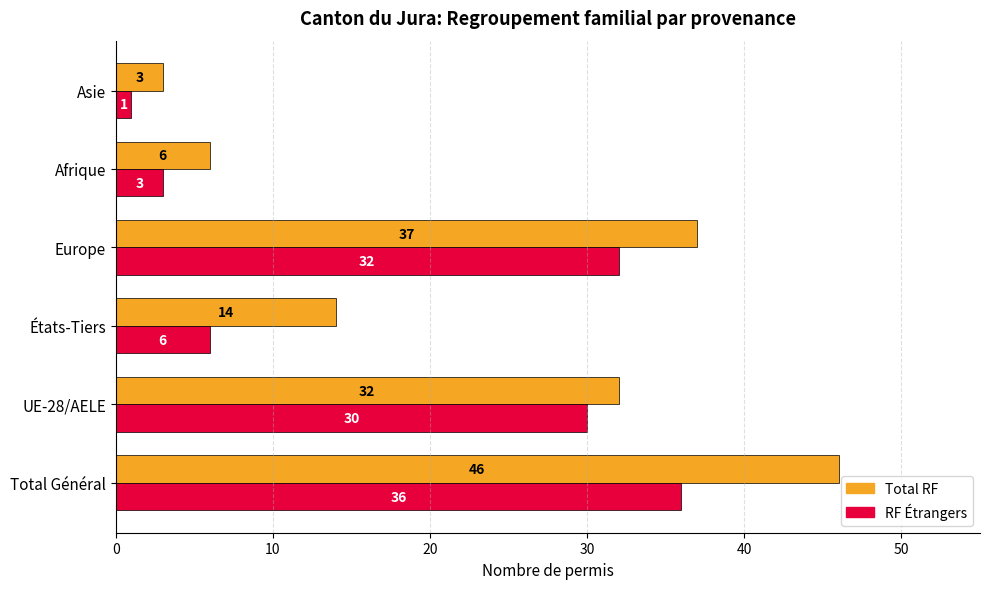

What are all the series names shown in the legend?

Total RF, RF Étrangers